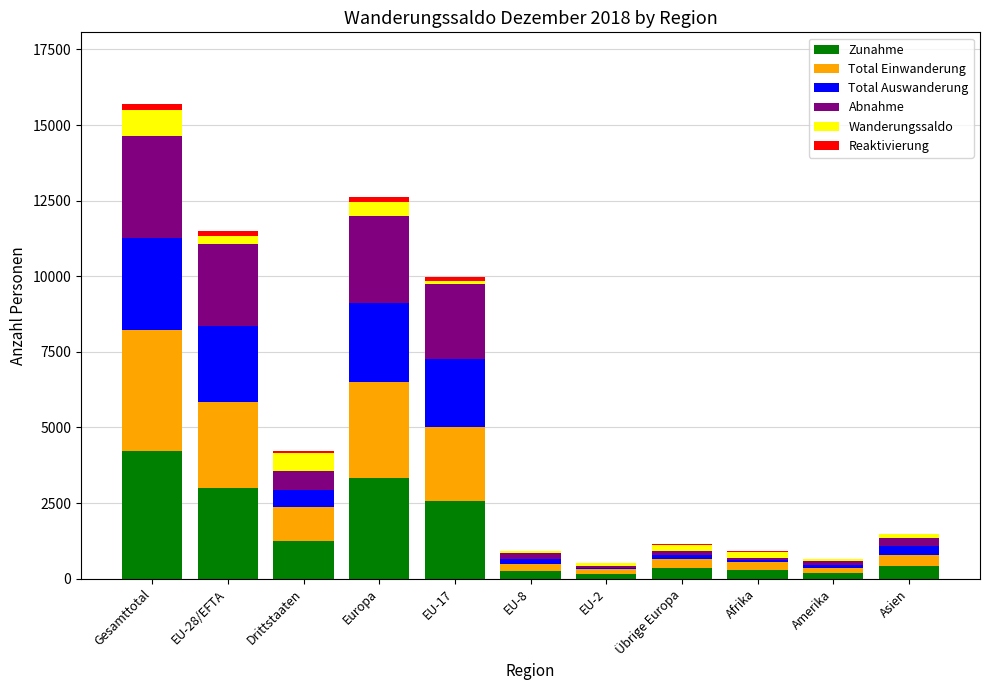

At which category is the sum across all series the highest?

Gesamttotal